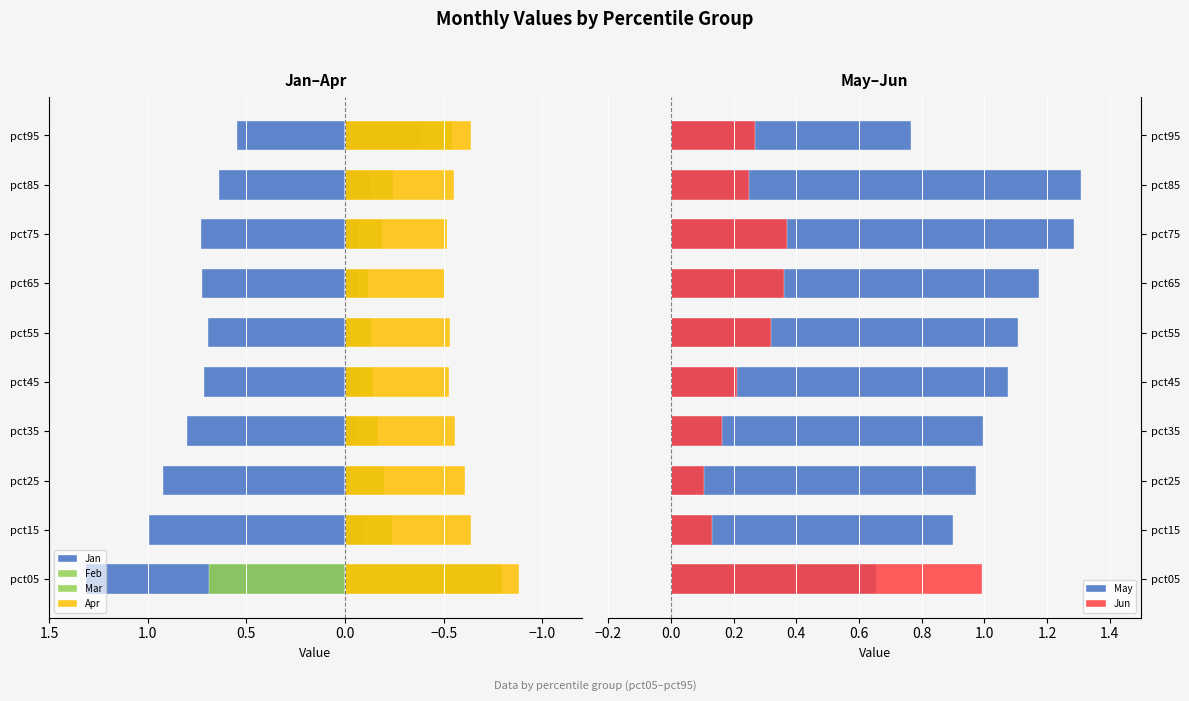

Which series has the largest total across all categories?

May